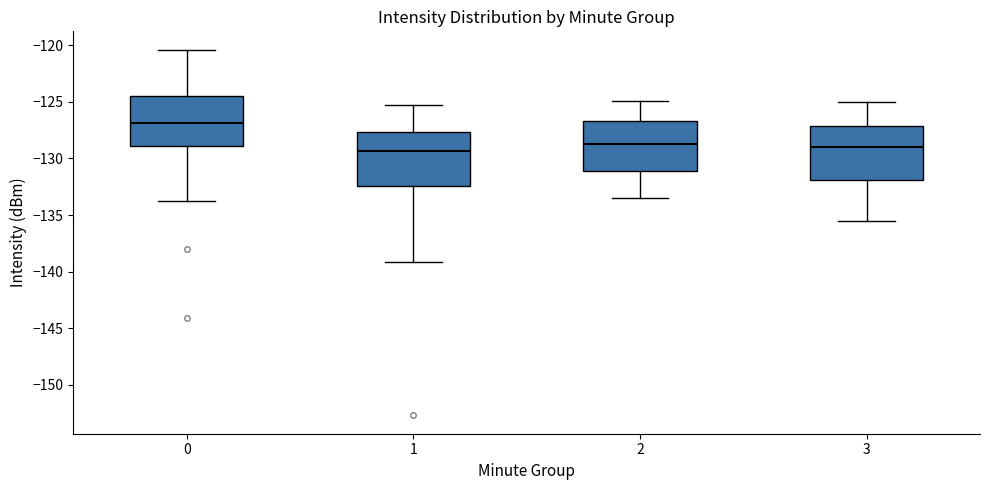

Reading left to right, transcribe this box plot: for each box, give where its median line is, the range the box spans, and where its two whiskers end, as read against the y-axis. The values are not printed on the chart, so give them approximately, as read against the axis.

0: median -127.0, box -129.0 to -124.5, whiskers -133.5 to -120.5
1: median -129.5, box -132.5 to -127.5, whiskers -139.0 to -125.5
2: median -128.5, box -131.0 to -126.5, whiskers -133.5 to -125.0
3: median -129.0, box -132.0 to -127.0, whiskers -135.5 to -125.0